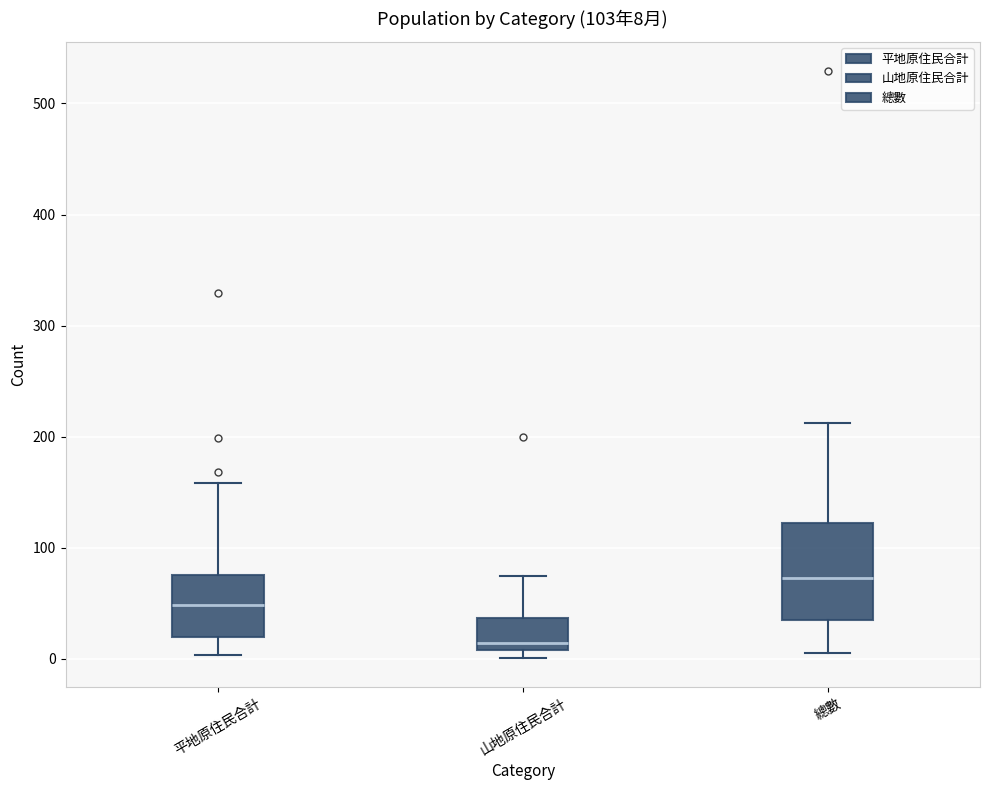

Which box has the highest median line?

總數